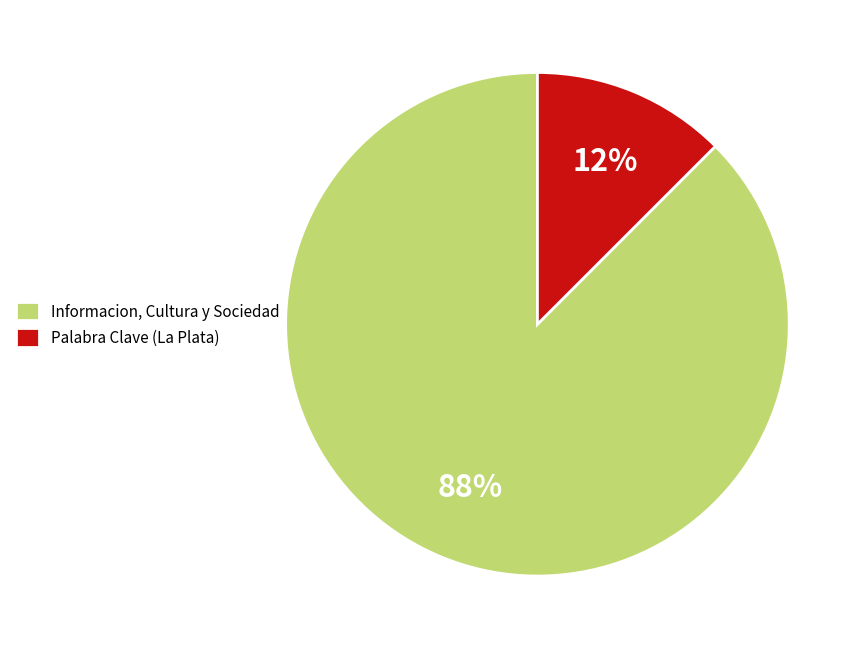

What is the ratio of the value at Palabra Clave (La Plata) to the value at Informacion, Cultura y Sociedad?

0.1